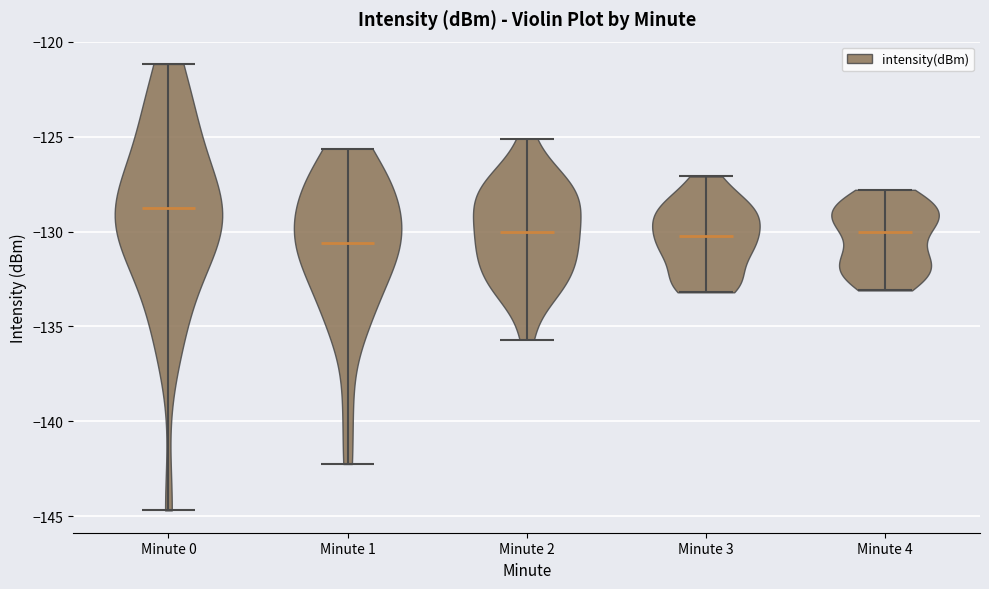

Which violin has the highest median line?

Minute 0